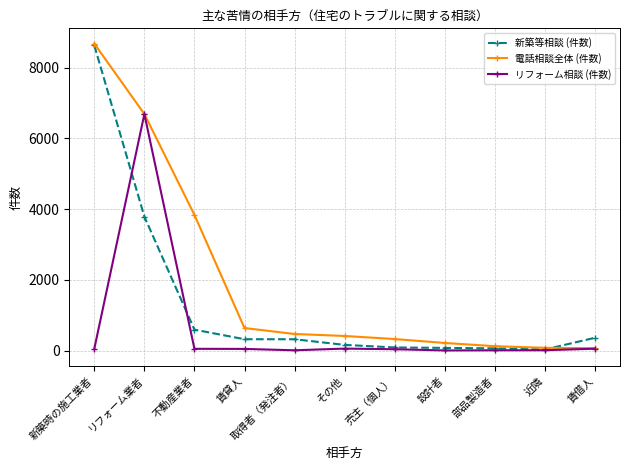

After their last crossing, which series has the higher values: 新築等相談 (件数) or リフォーム相談 (件数)?

新築等相談 (件数)